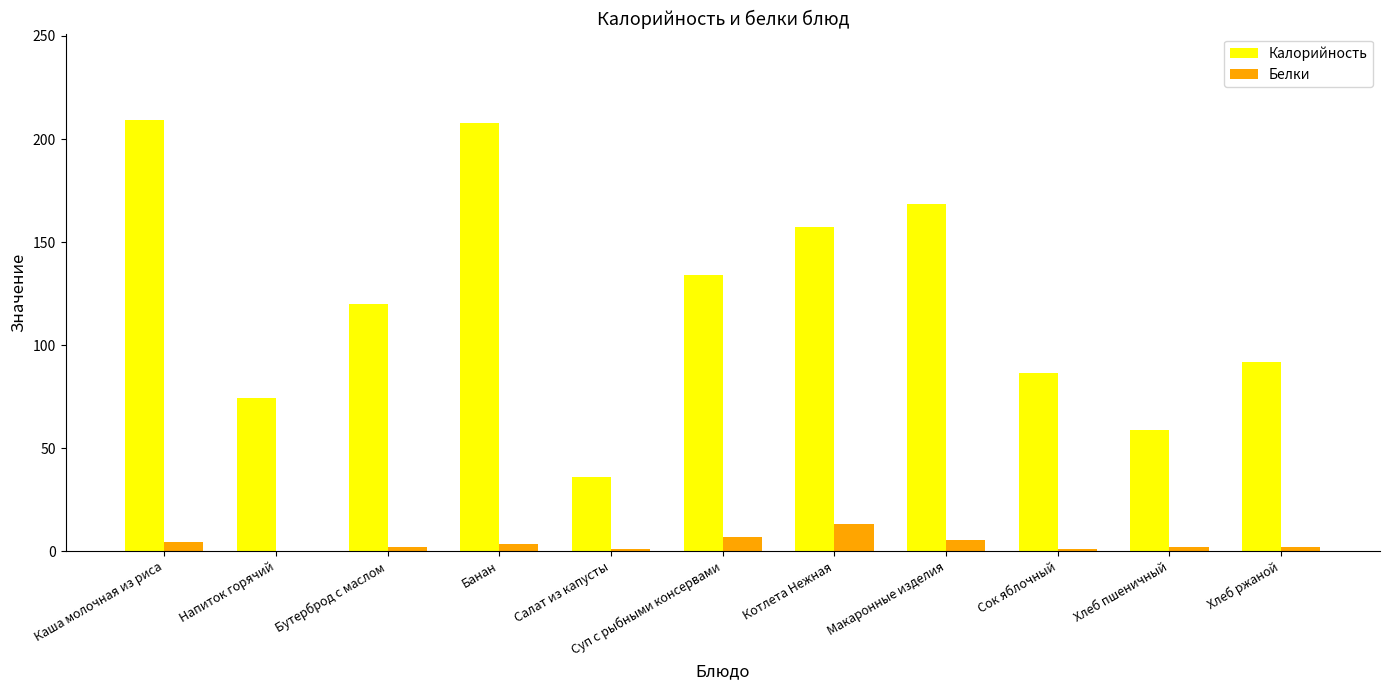

What is the approximate value of Калорийность at Хлеб пшеничный?

58.6